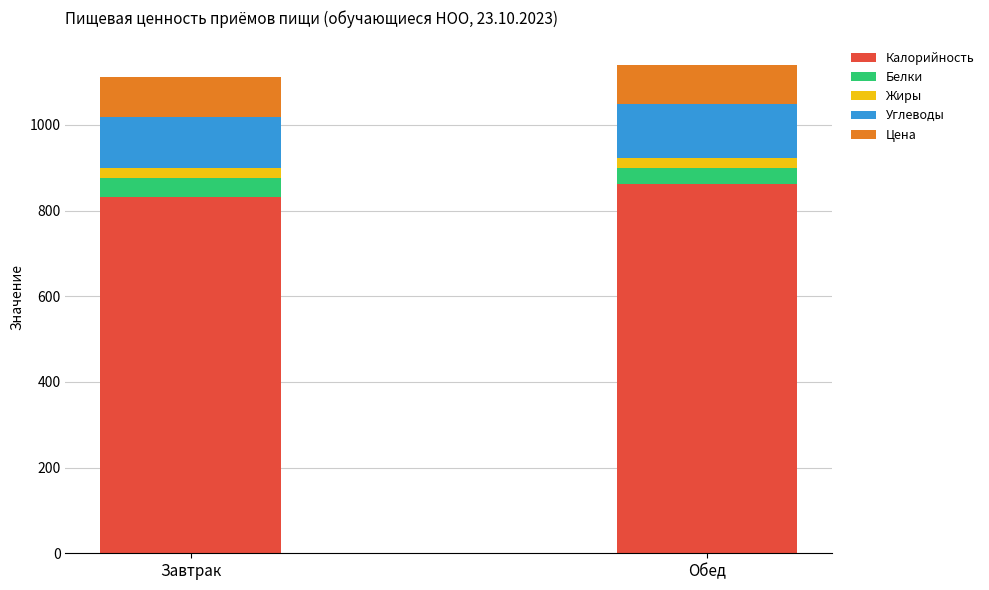

What is the difference between the maximum and minimum values in the Калорийность series?

30.6